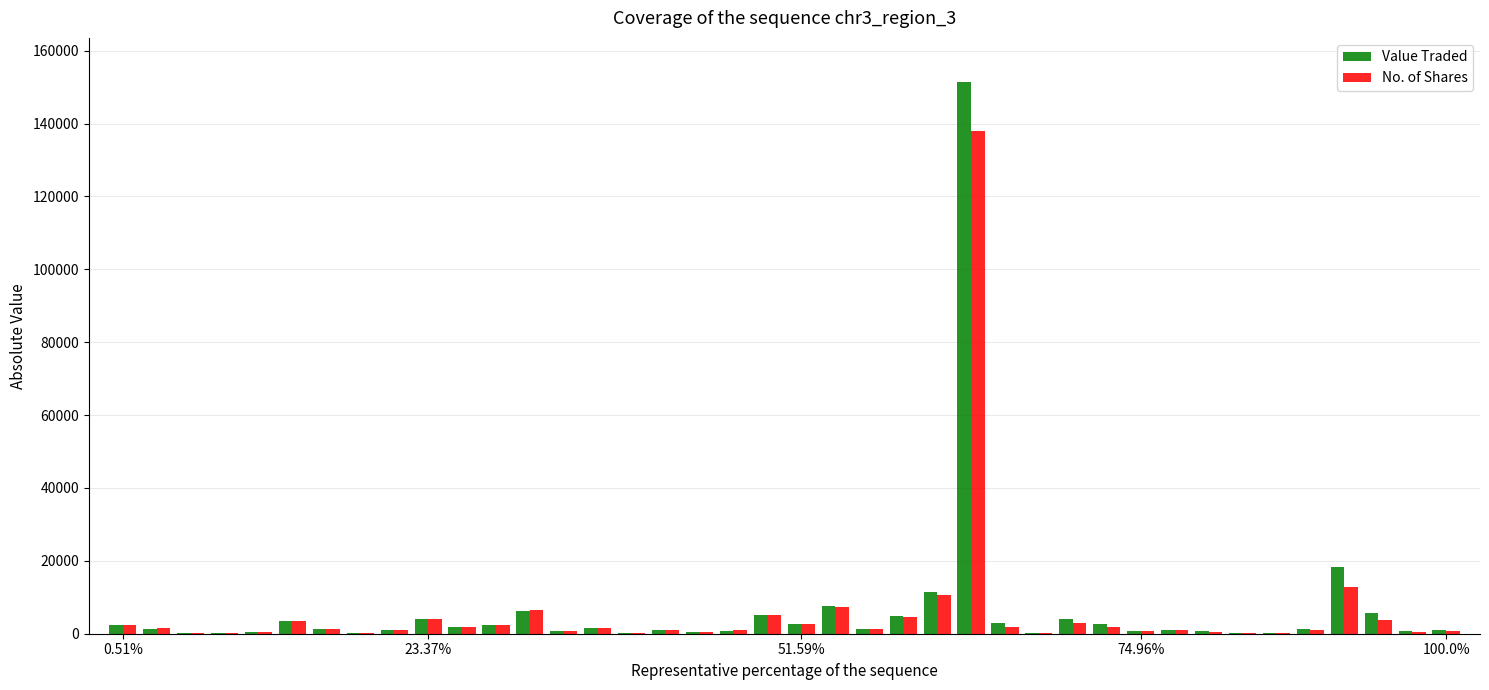

Which series has the widest spread of values?

Value Traded